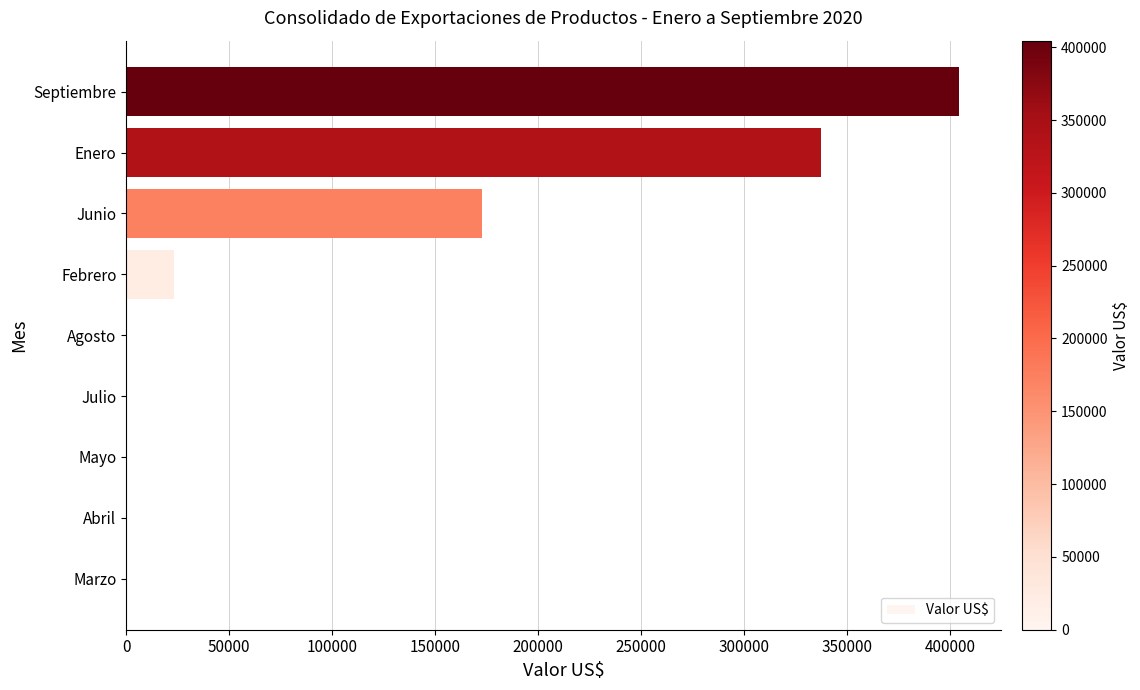

Are the bars horizontal?

Yes